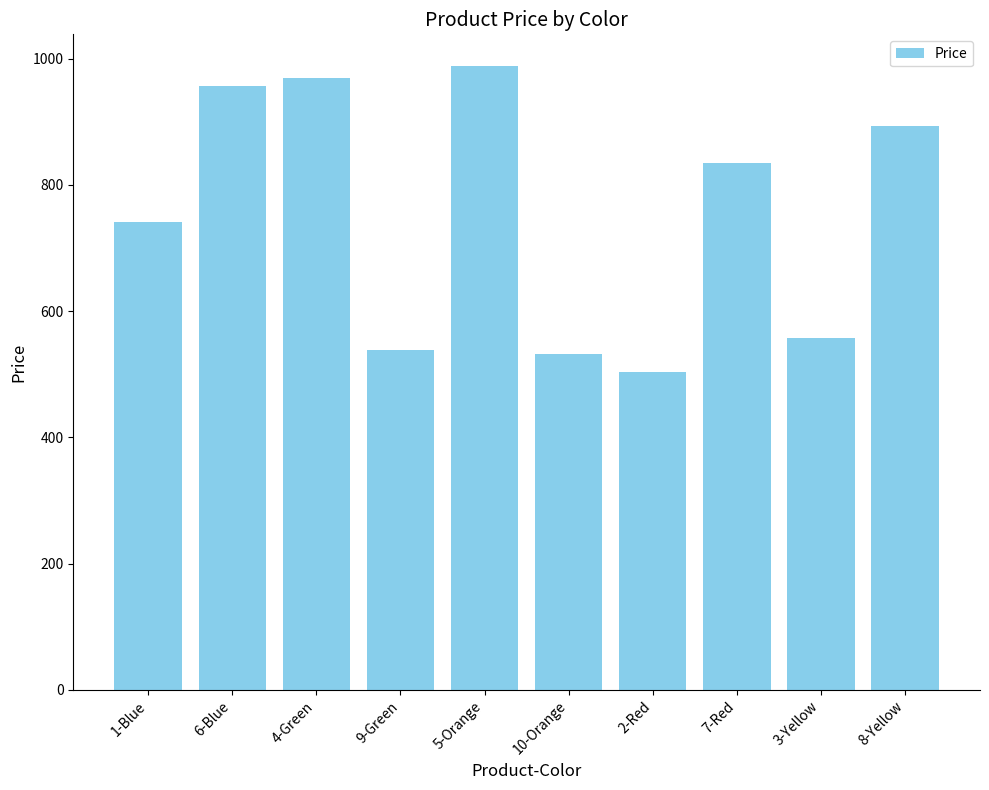

What is the sum of all values?

7515